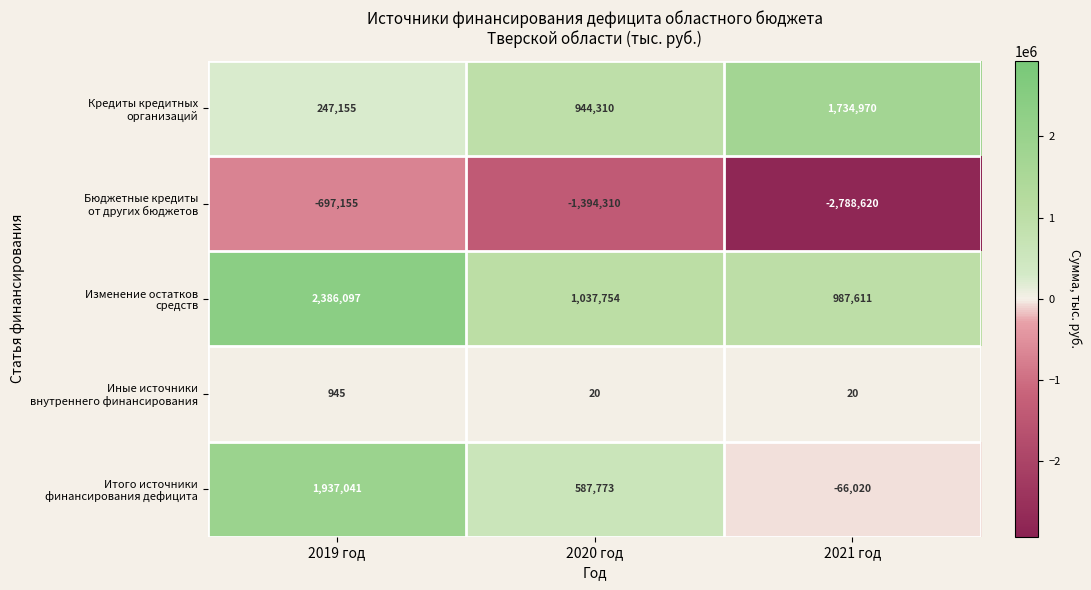

How many categories are shown in the chart?

3